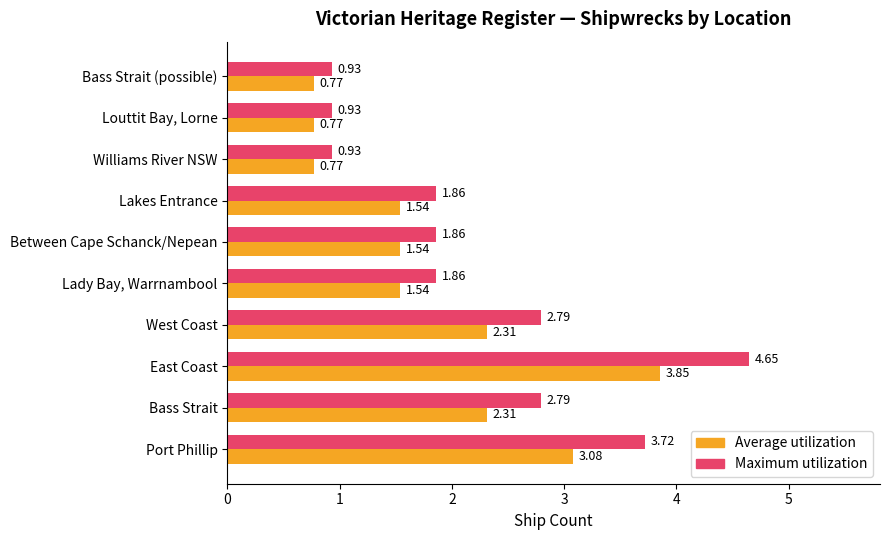

Between Lakes Entrance and Bass Strait (possible), which series saw the biggest shift?

Maximum utilization